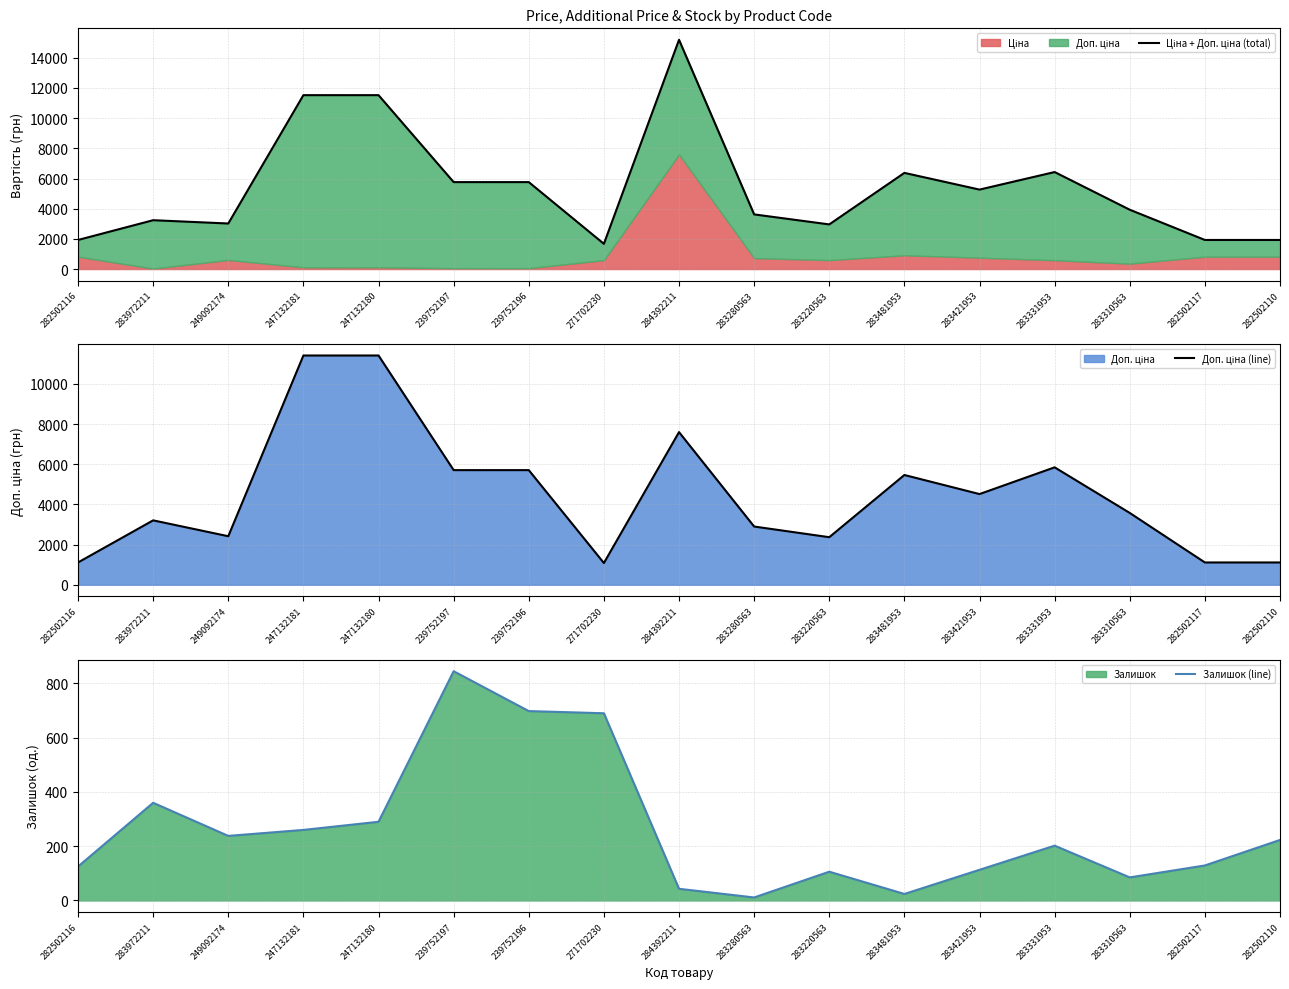

What is the label of the 2nd point from the left?

283972211